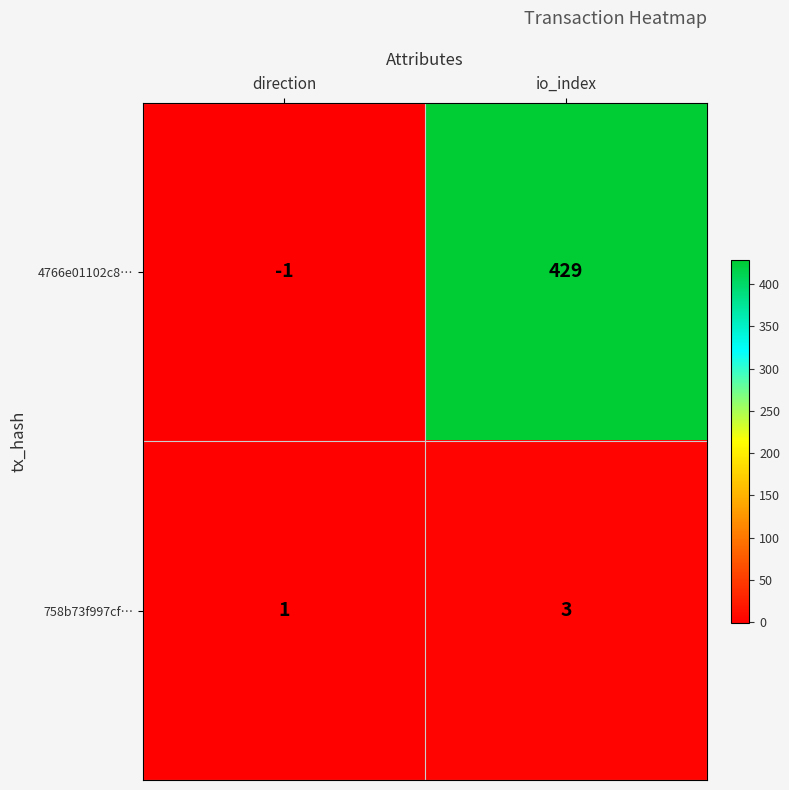

True or false: 758b73f997cf… has a value of 0 at direction.

False